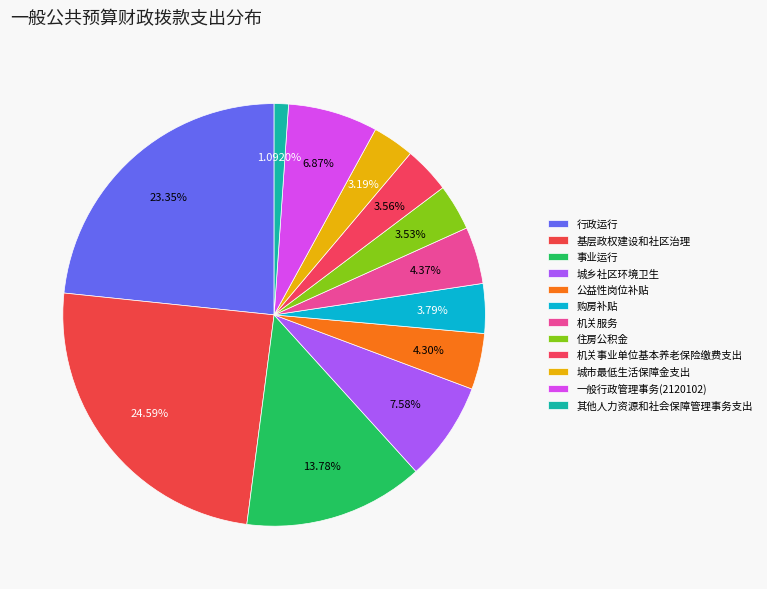

Count the number of slices in the pie.

12